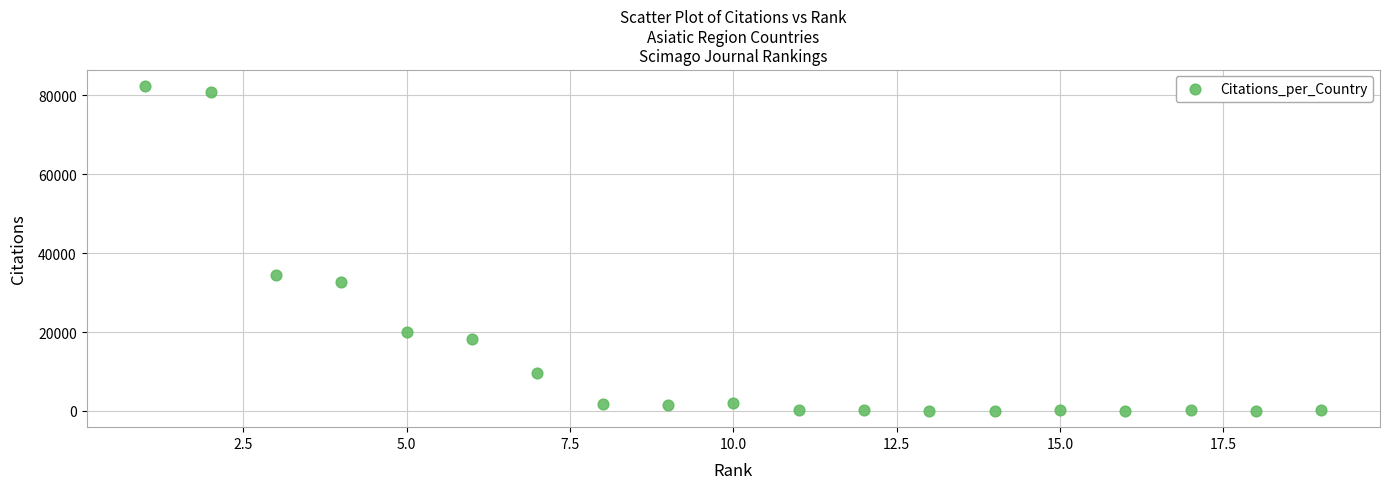

What Y value in the scatter plot is closest to 41223?

34482